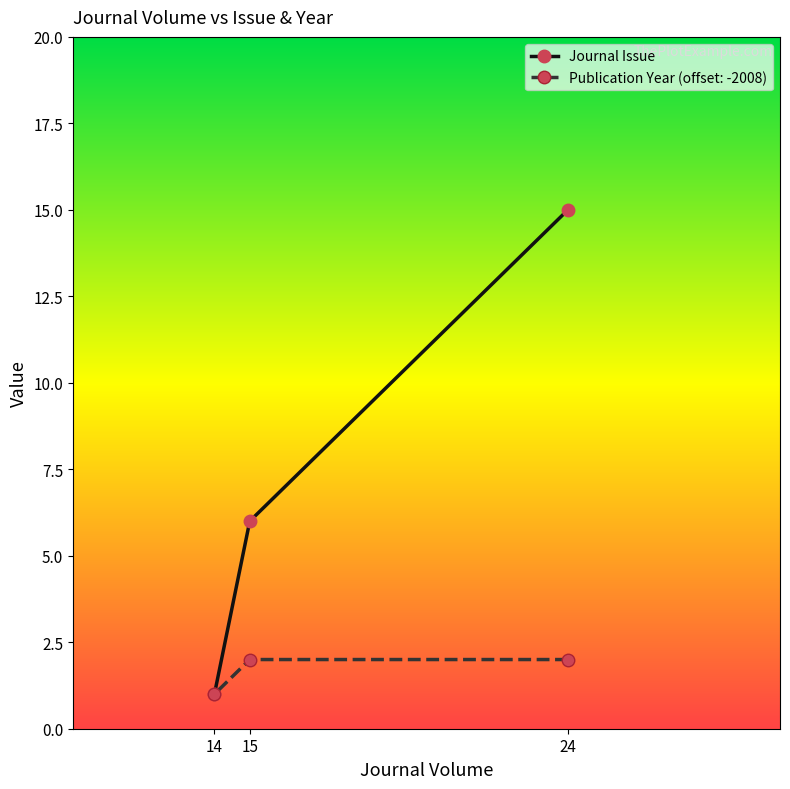

What is the value of the Publication Year (offset: -2008) point at the 3rd from the left?

2